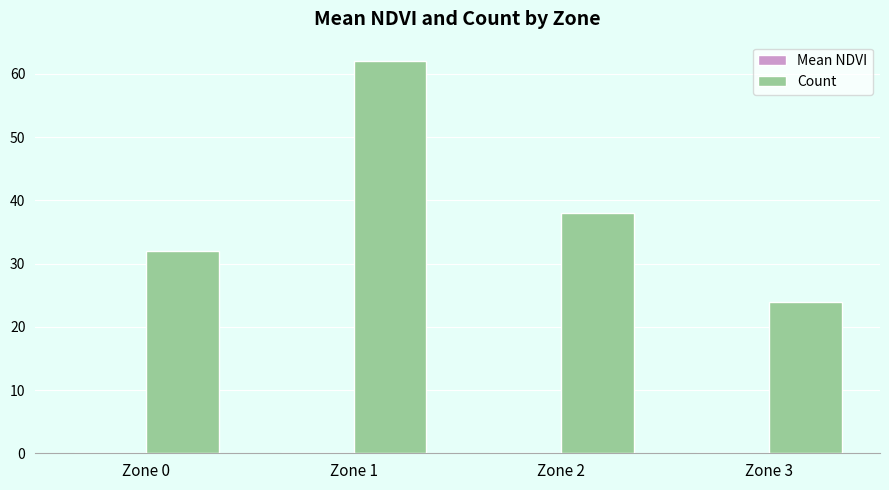

What is the maximum value shown in the chart?

62.0